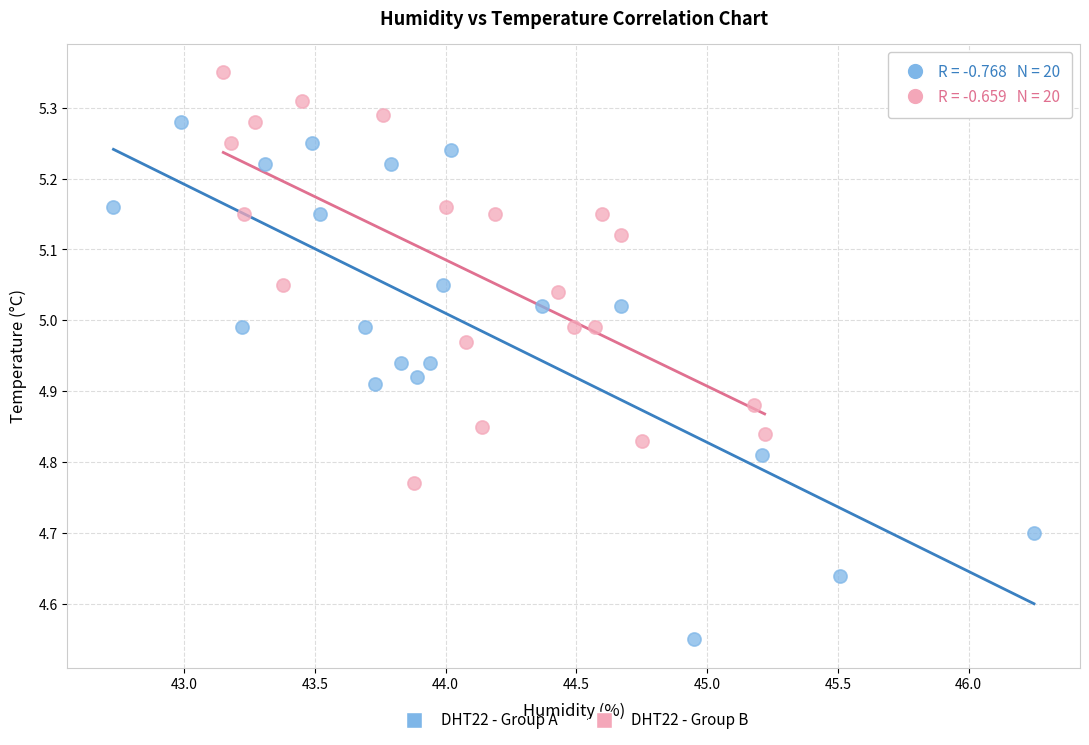

Which series contains the lowest Y value?

DHT22 - Group A